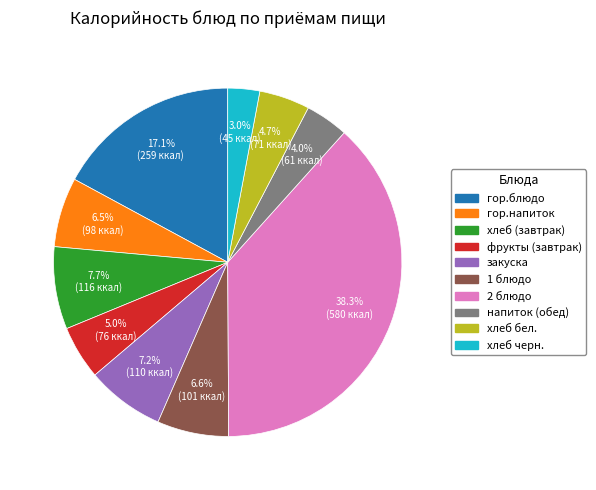

What is the total percentage of хлеб (завтрак) and гор.блюдо?

24.8%